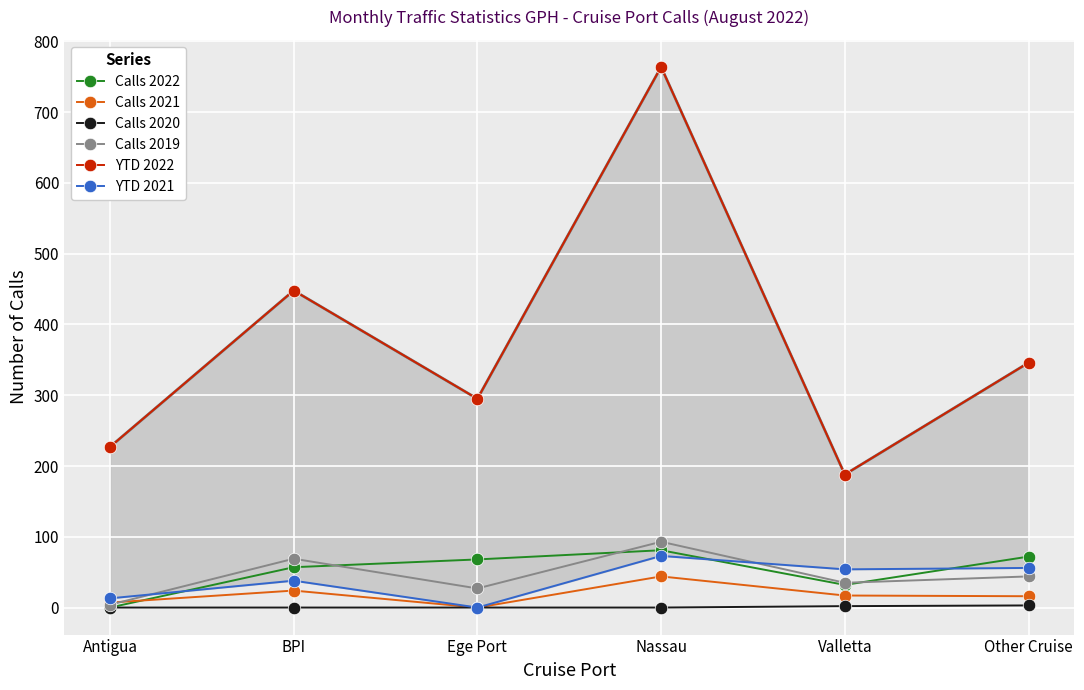

What are all the series names shown in the legend?

Calls 2022, Calls 2021, Calls 2020, Calls 2019, YTD 2022, YTD 2021